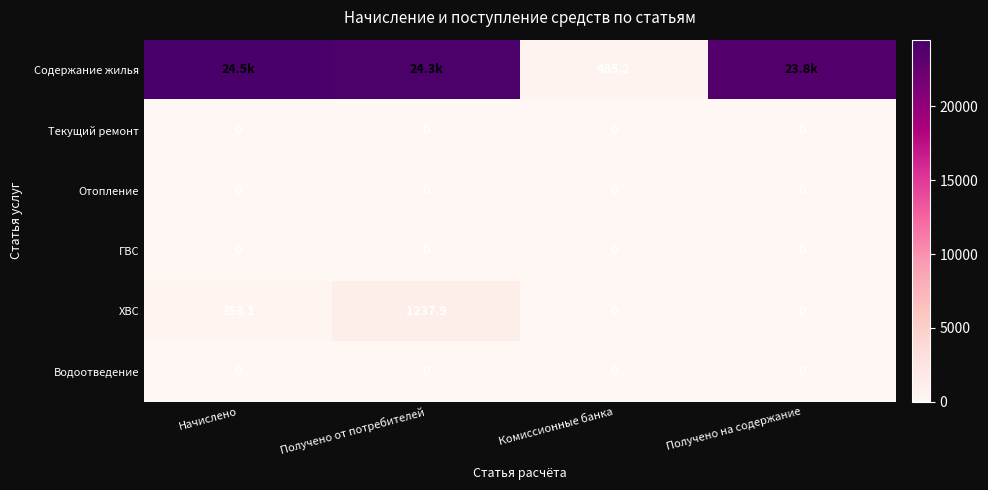

At which label is ХВС closest to 618?

Начислено